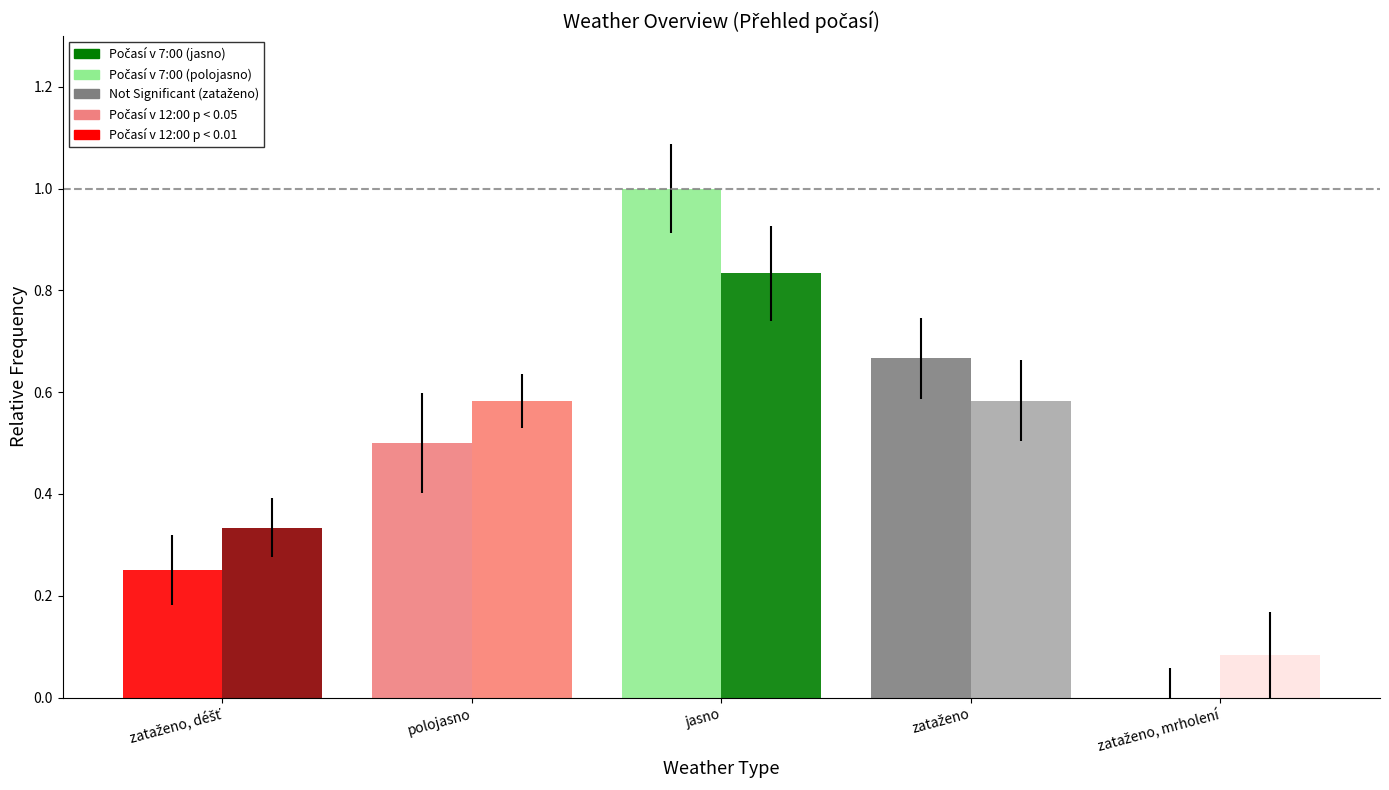

Which label corresponds to the largest value in the chart?

jasno